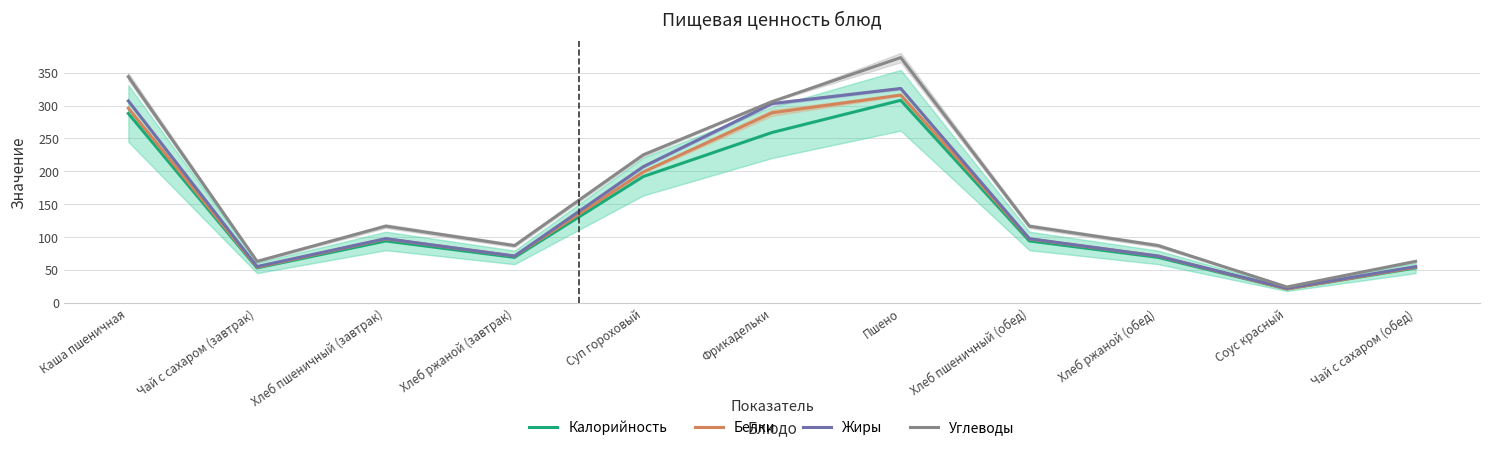

Rank the categories by Жиры value from lowest to highest.

Соус красный, Чай с сахаром (завтрак), Чай с сахаром (обед), Хлеб ржаной (завтрак), Хлеб ржаной (обед), Хлеб пшеничный (обед), Хлеб пшеничный (завтрак), Суп гороховый, Фрикадельки, Каша пшеничная, Пшено